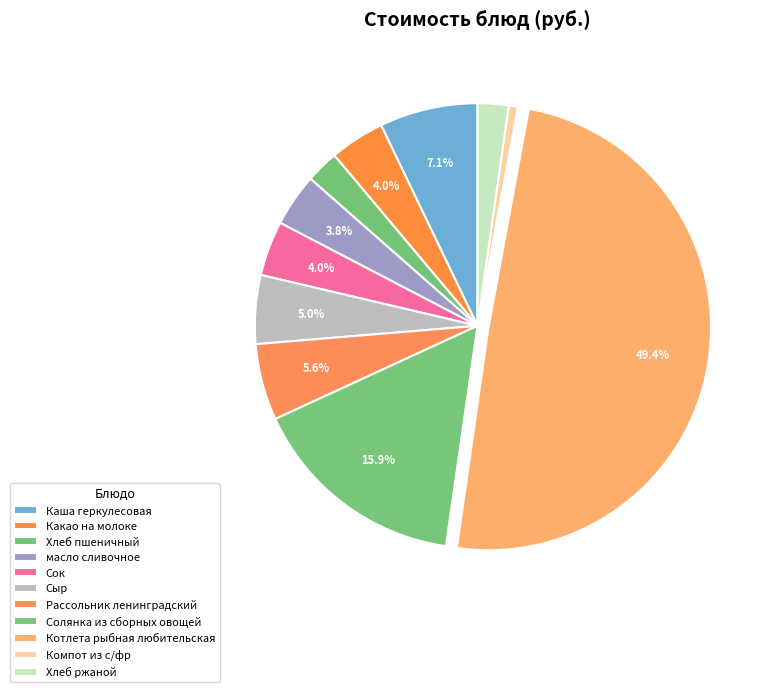

Rank the categories by value from lowest to highest.

Компот из с/фр, Хлеб ржаной, Хлеб пшеничный, масло сливочное, Сок, Какао на молоке, Сыр, Рассольник ленинградский, Каша геркулесовая, Солянка из сборных овощей, Котлета рыбная любительская